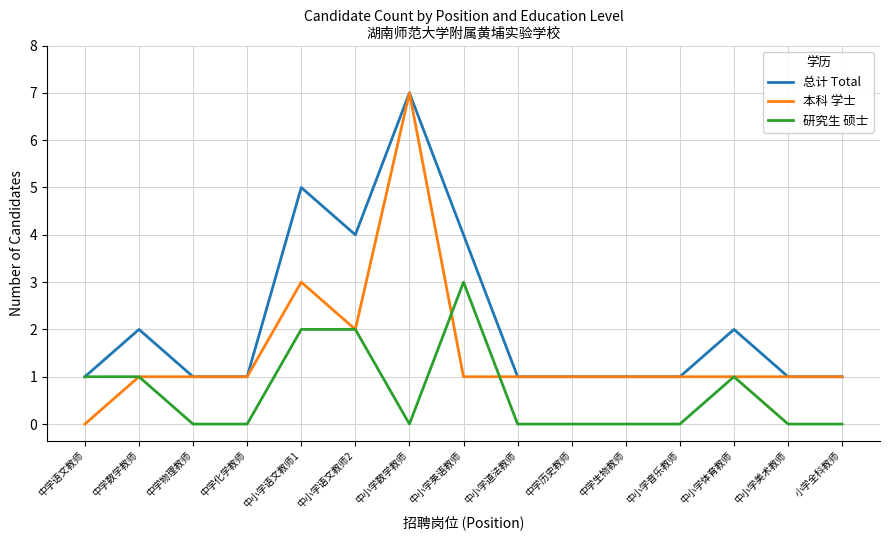

Reading left to right, list all the values displayed in this chart.

总计 Total: 1	2	1	1	5	4	7	4	1	1	1	1	2	1	1
本科 学士: 0	1	1	1	3	2	7	1	1	1	1	1	1	1	1
研究生 硕士: 1	1	0	0	2	2	0	3	0	0	0	0	1	0	0